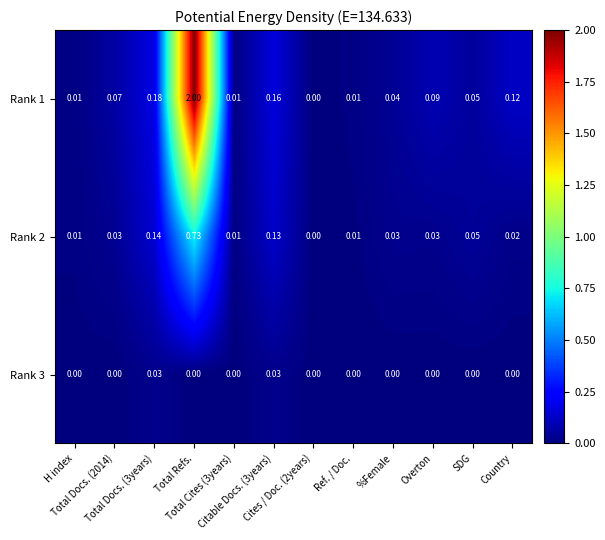

At how many categories does at least one series exceed 1?

1